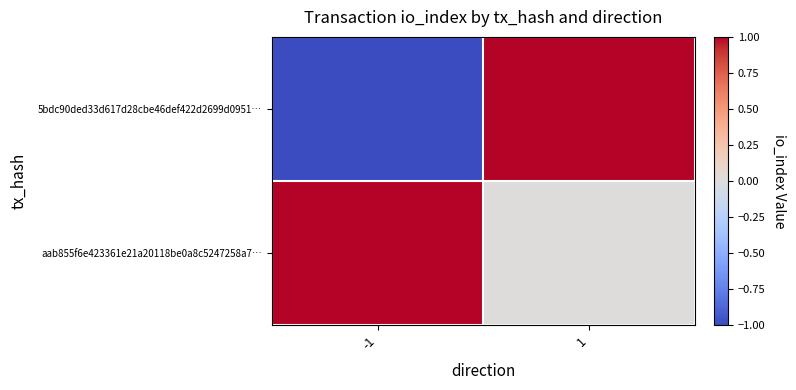

Between -1 and 1, which is larger?

1